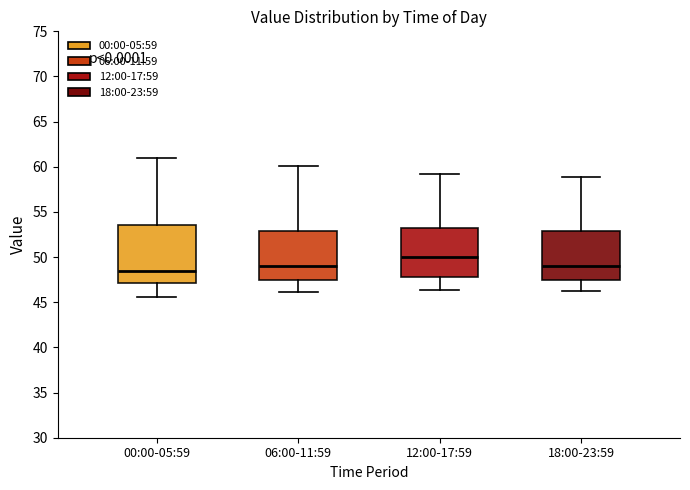

Which box's median line is the highest?

12:00-17:59